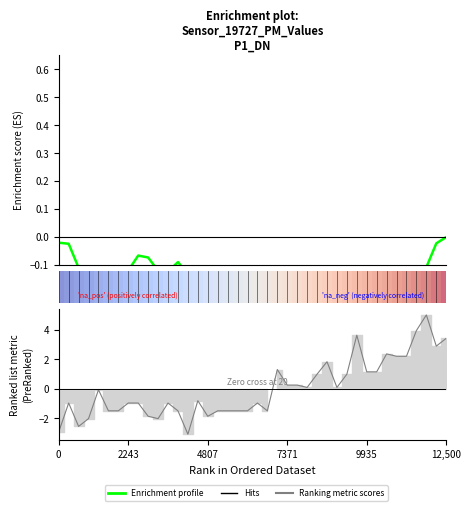

How many positive values are there?

1